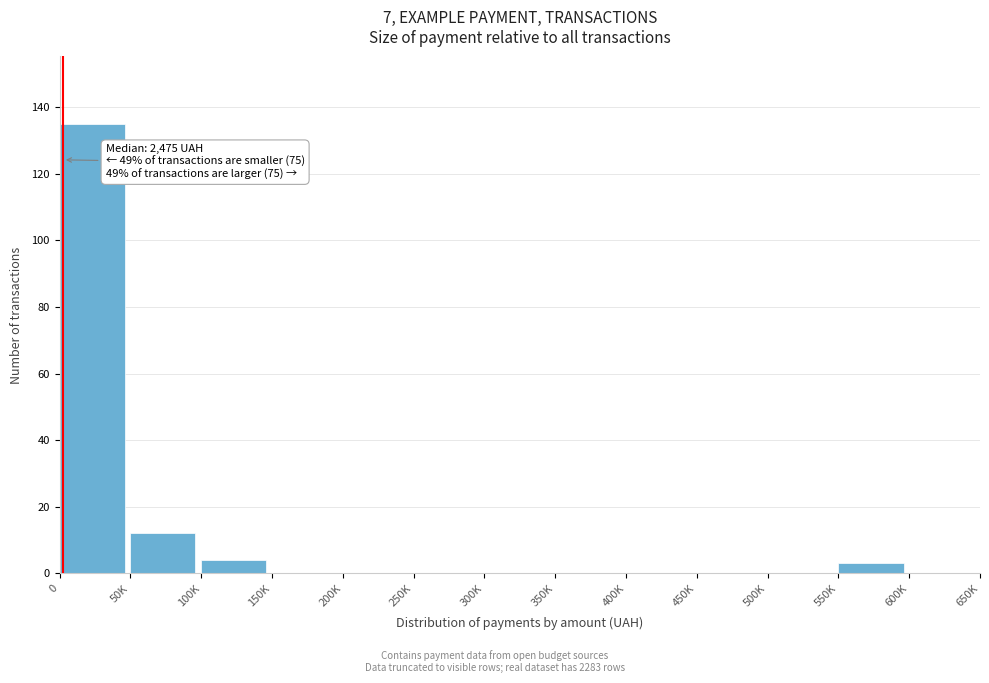

Reading left to right, list all the values displayed in this chart.

0=135	50K=12	100K=4	150K=0	200K=0	250K=0	300K=0	350K=0	400K=0	450K=0	500K=0	550K=3	600K=0